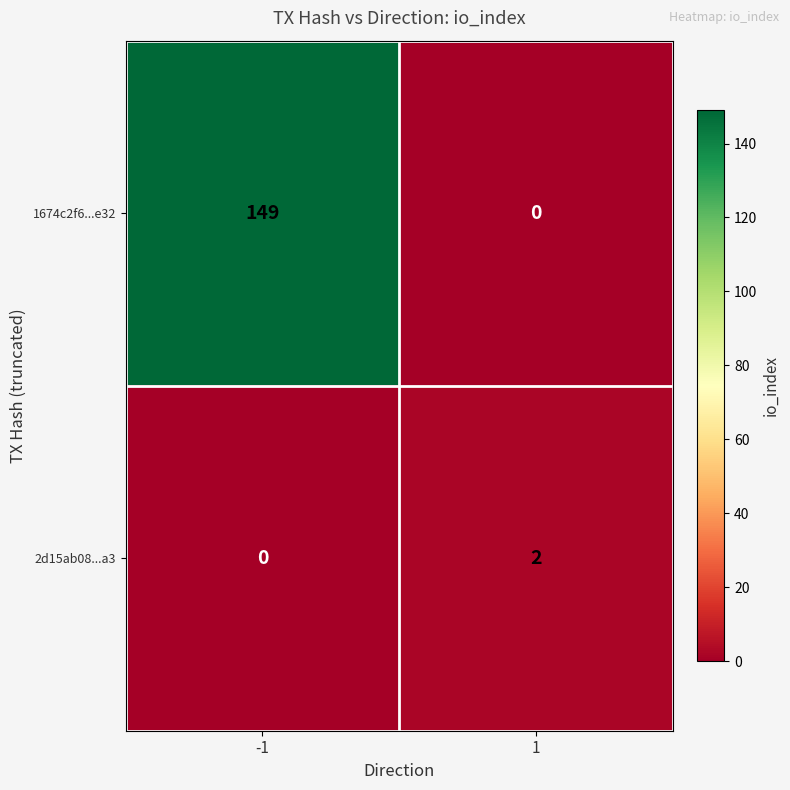

The value of 2d15ab08...a3 at -1 is 0. True or false?

True